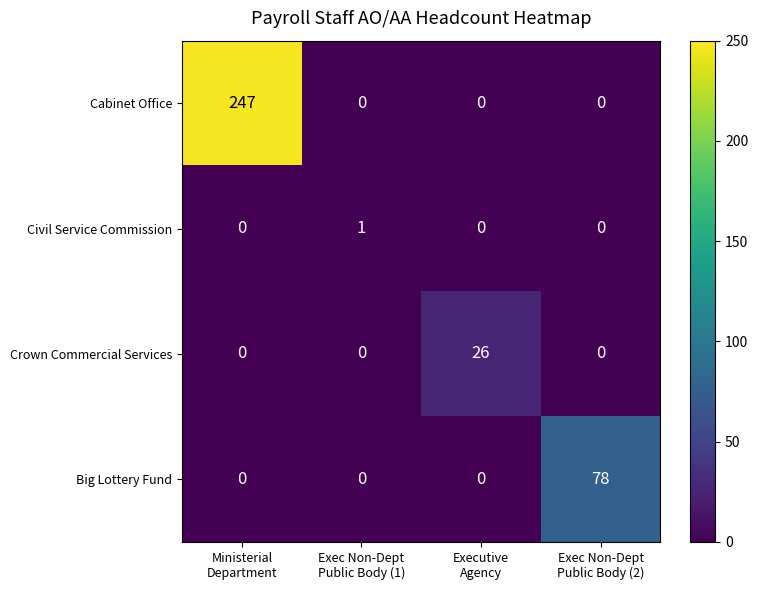

Which series has the largest total across all categories?

Cabinet Office